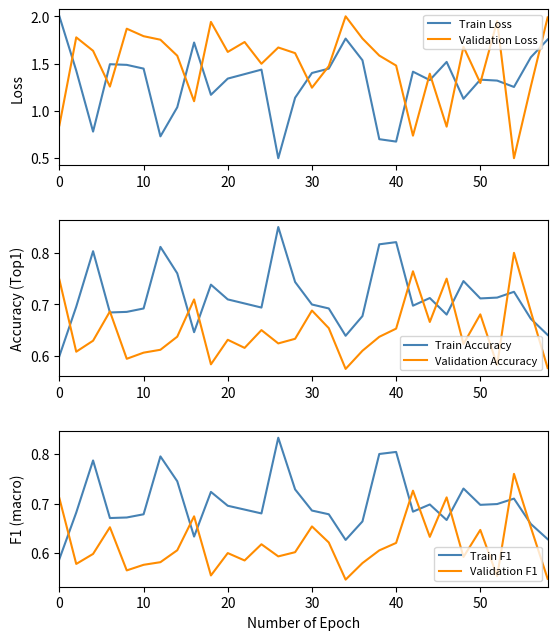

Does the chart have visible grid lines?

No